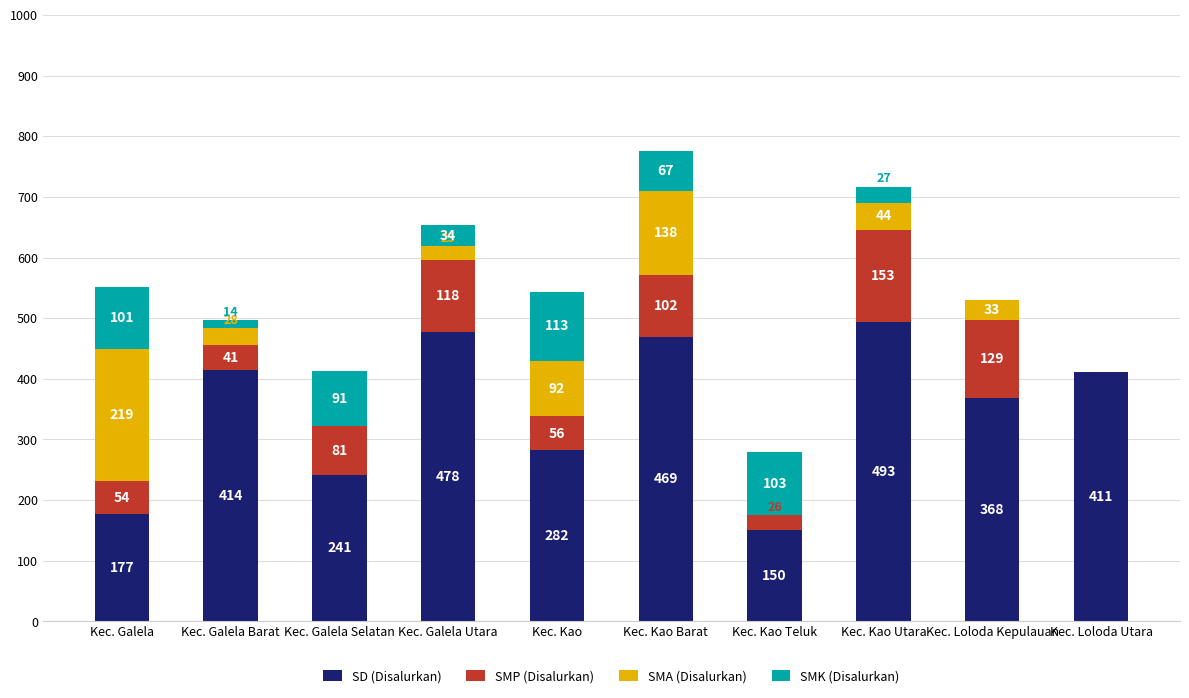

The SD (Disalurkan) series shows 282 at Kec. Kao. True or false?

True